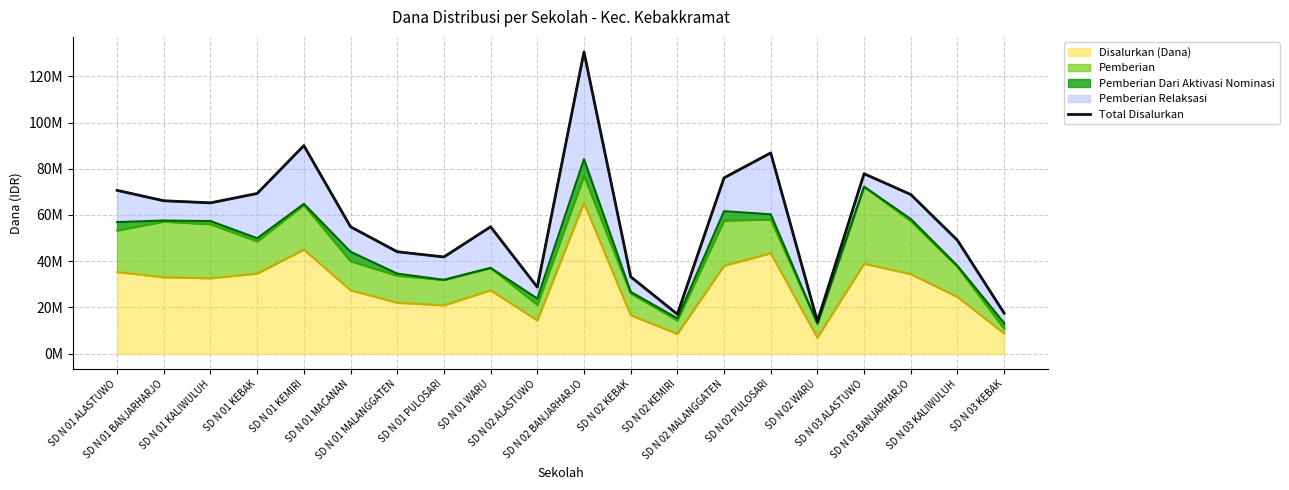

What is the greatest value displayed?

130500000